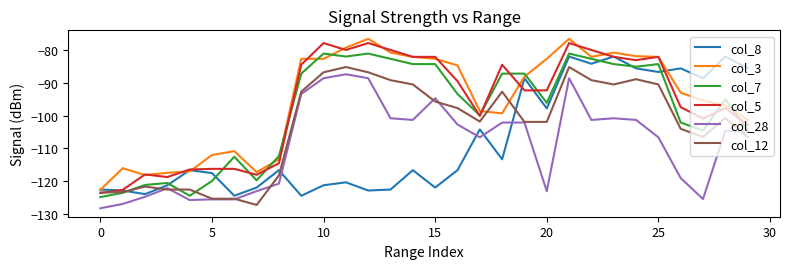

True or false: col_28 and col_3 cross at least once.

False